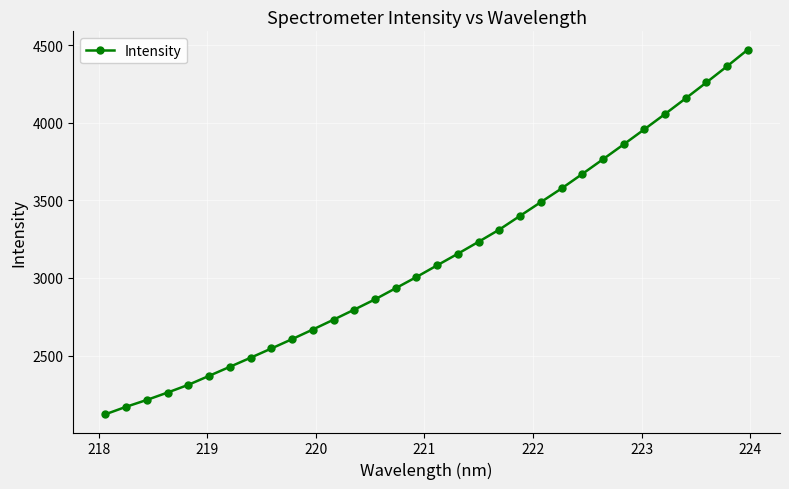

What is the value of the 16th point from the left?

3006.2